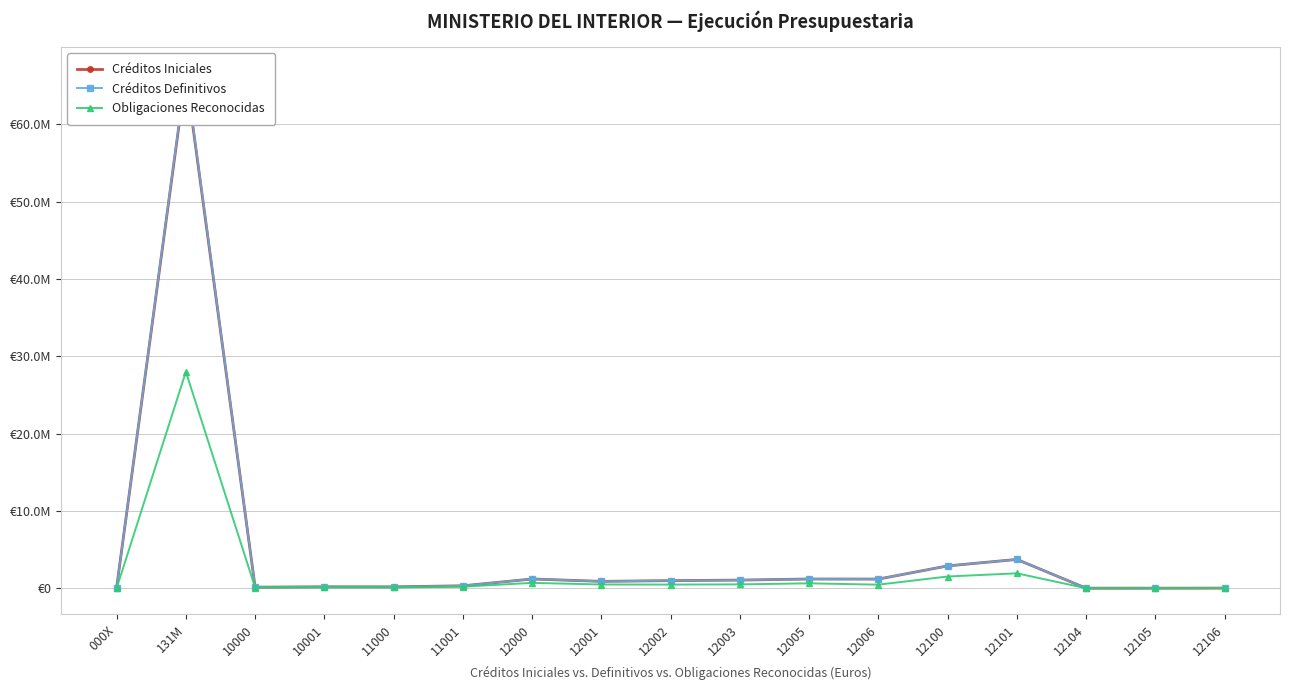

Which category has the highest value across all series?

131M